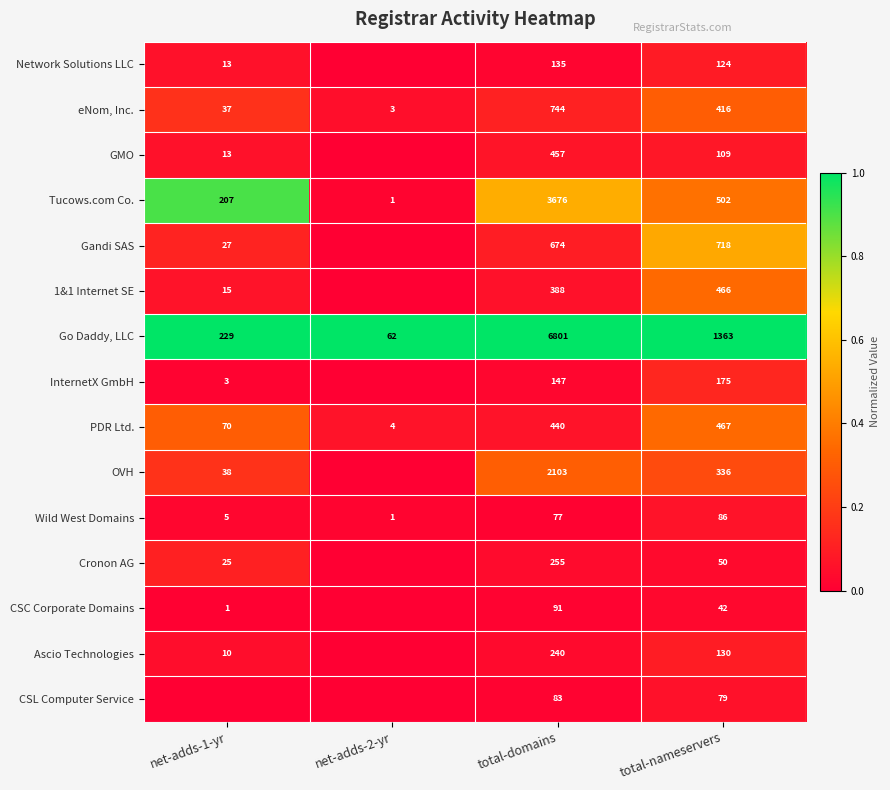

How many data points in Wild West Domains are less than 77?

2